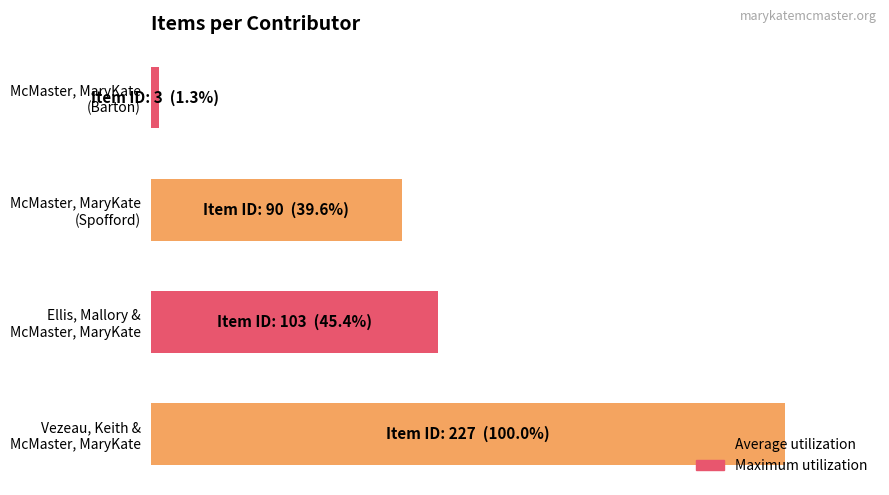

Rank the categories by value from highest to lowest.

Vezeau, Keith &
McMaster, MaryKate, Ellis, Mallory &
McMaster, MaryKate, McMaster, MaryKate
(Spofford), McMaster, MaryKate
(Barton)